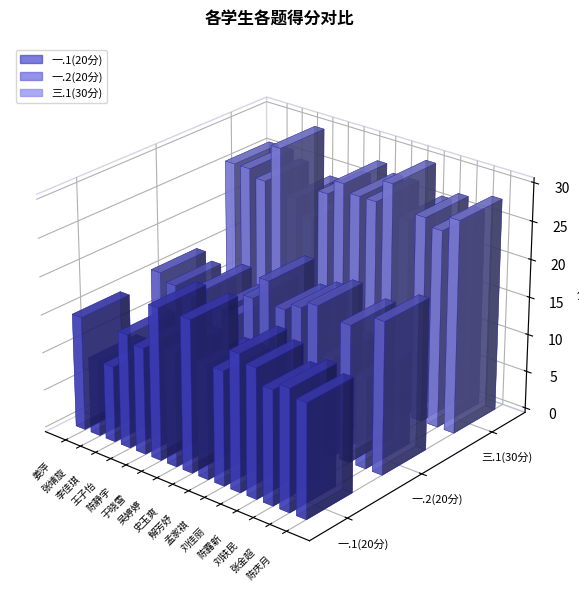

How many categories are shown in the chart?

15